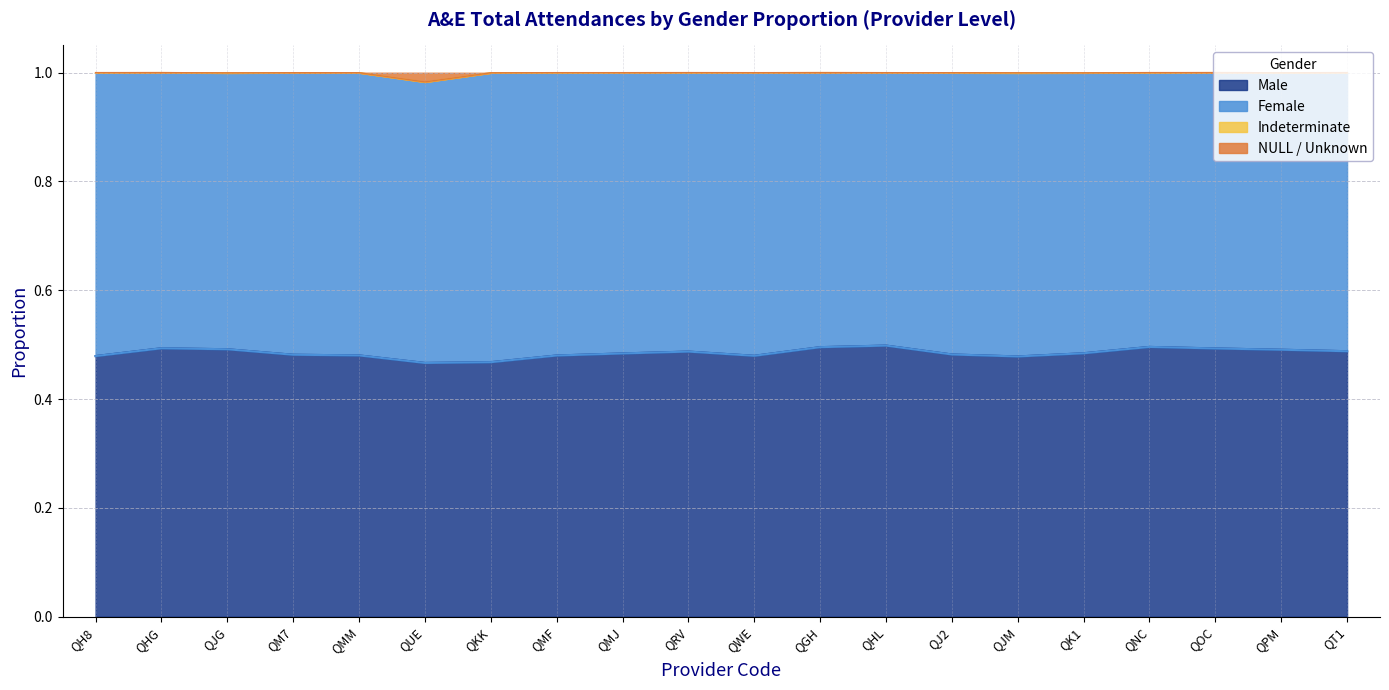

Which series has the widest spread of values?

Male